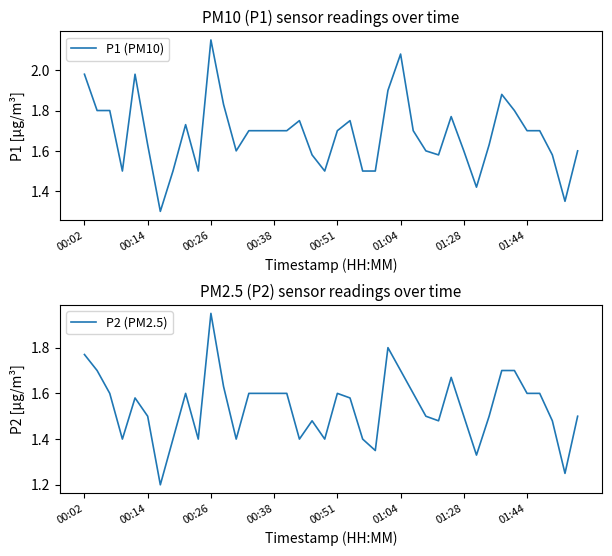

What is the value of the P1 (PM10) point at the 36th from the left?

1.7